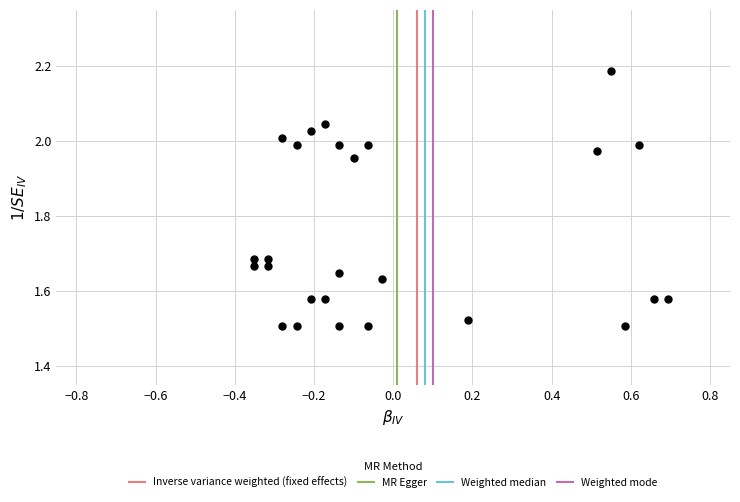

What is the range of X values (max minus min)?

1.0